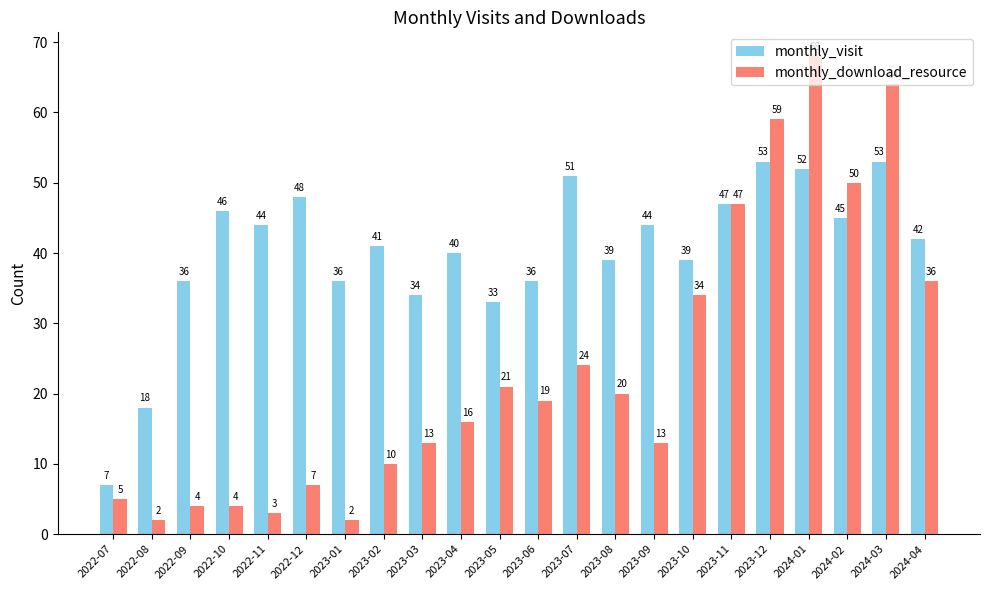

Which category has the highest value in the monthly_download_resource series?

2024-01